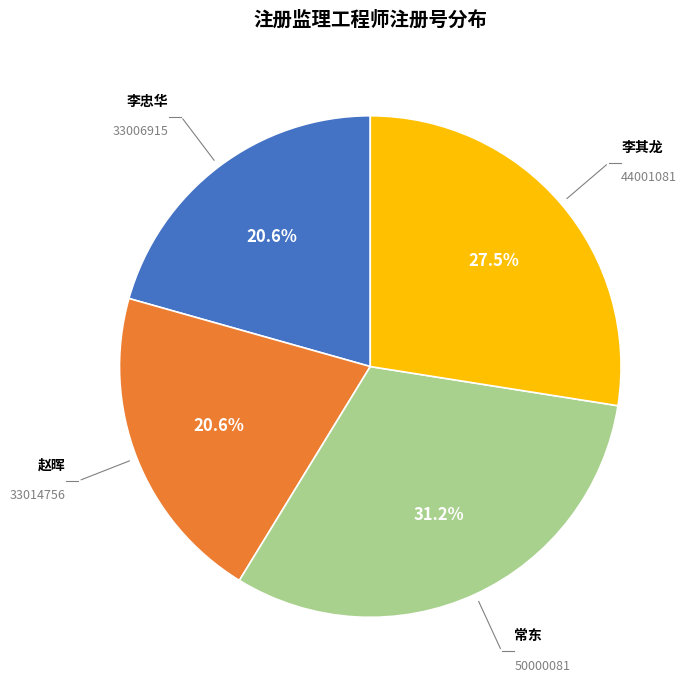

To the nearest percent, what is the average slice percentage?

25%